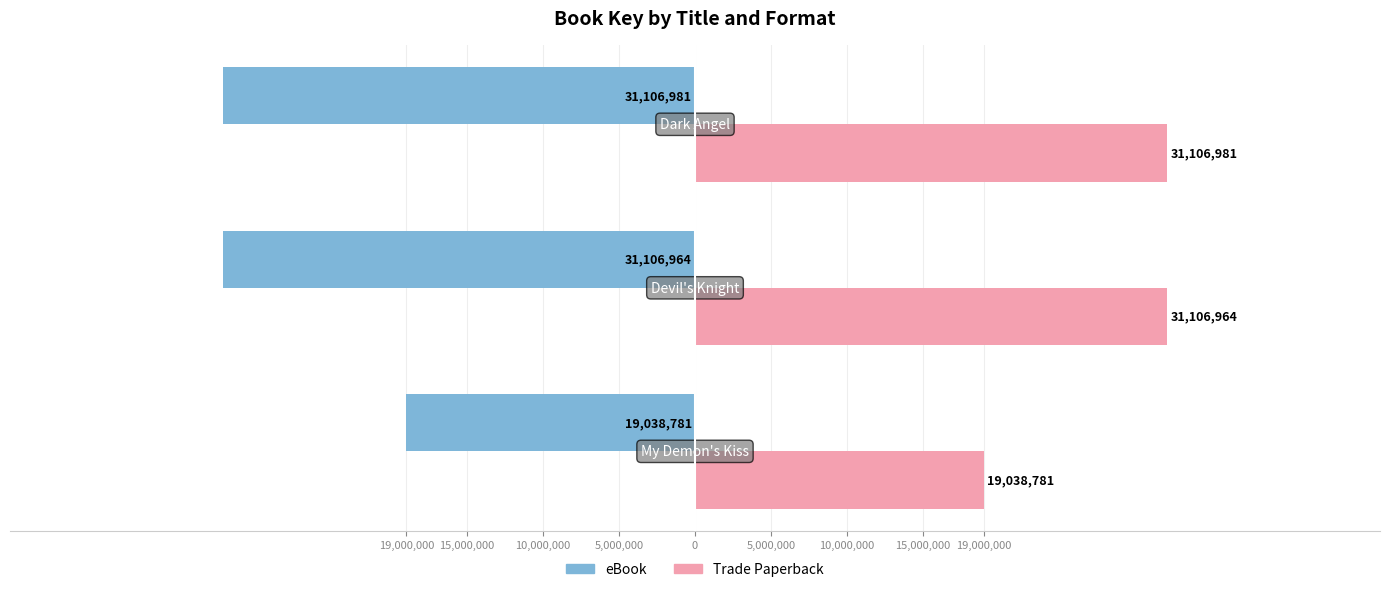

What are all the series names shown in the legend?

eBook, Trade Paperback